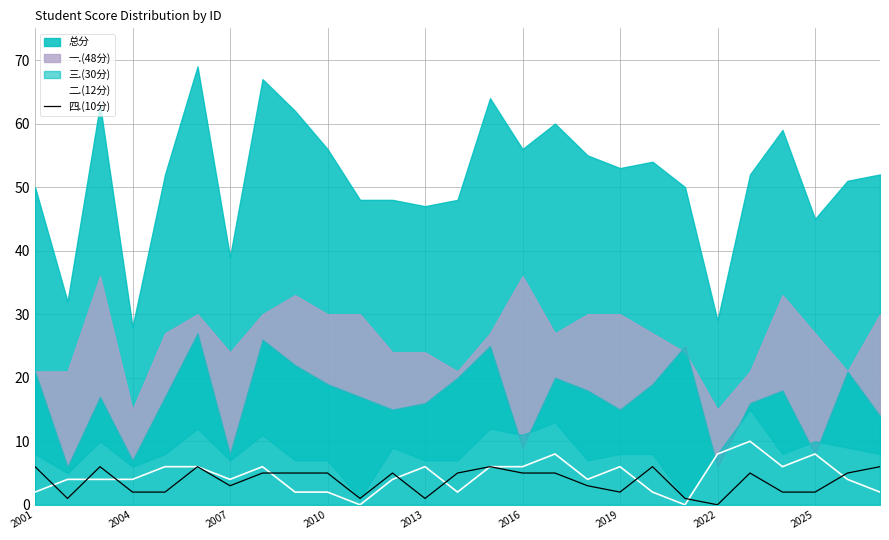

The 二.(12分) series shows 8 at 2025. True or false?

True